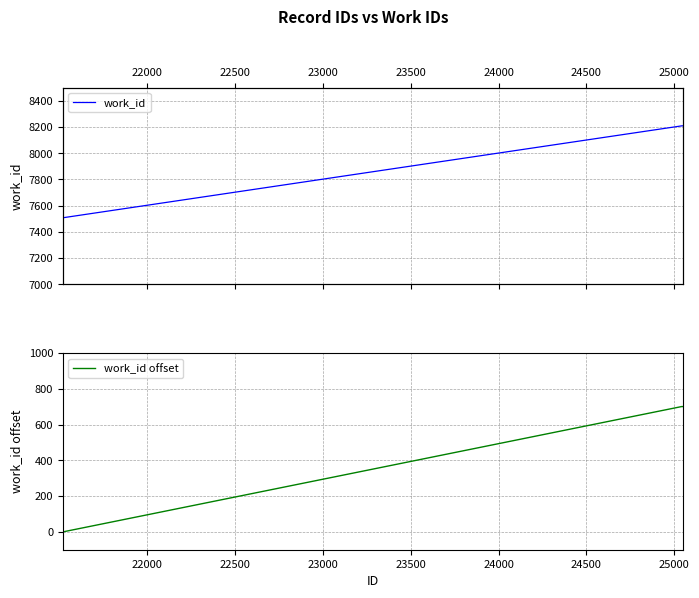

True or false: work_id offset and work_id cross at least once.

False